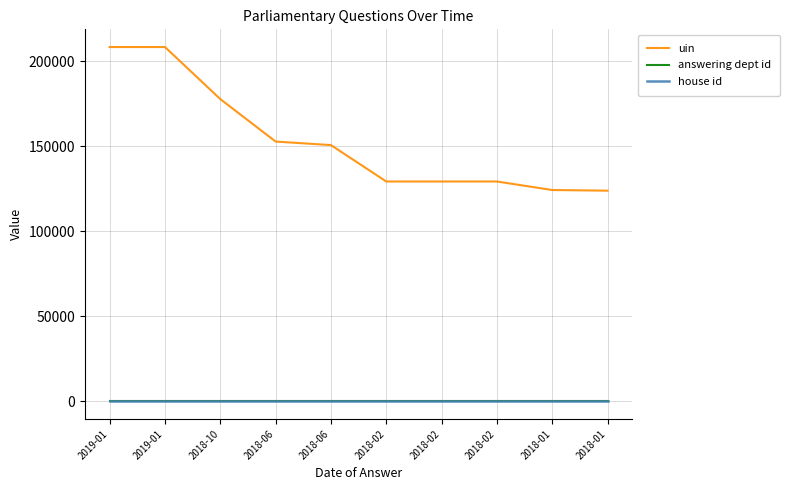

What are all the series names shown in the legend?

uin, answering dept id, house id